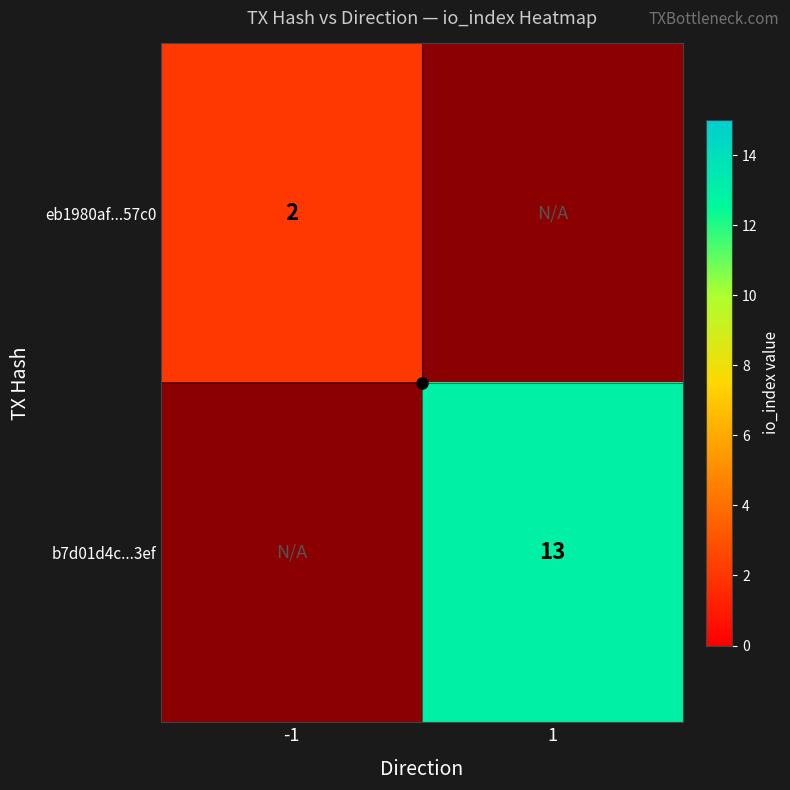

List the labels in order of eb1980af...57c0 value, smallest first.

-1, 1